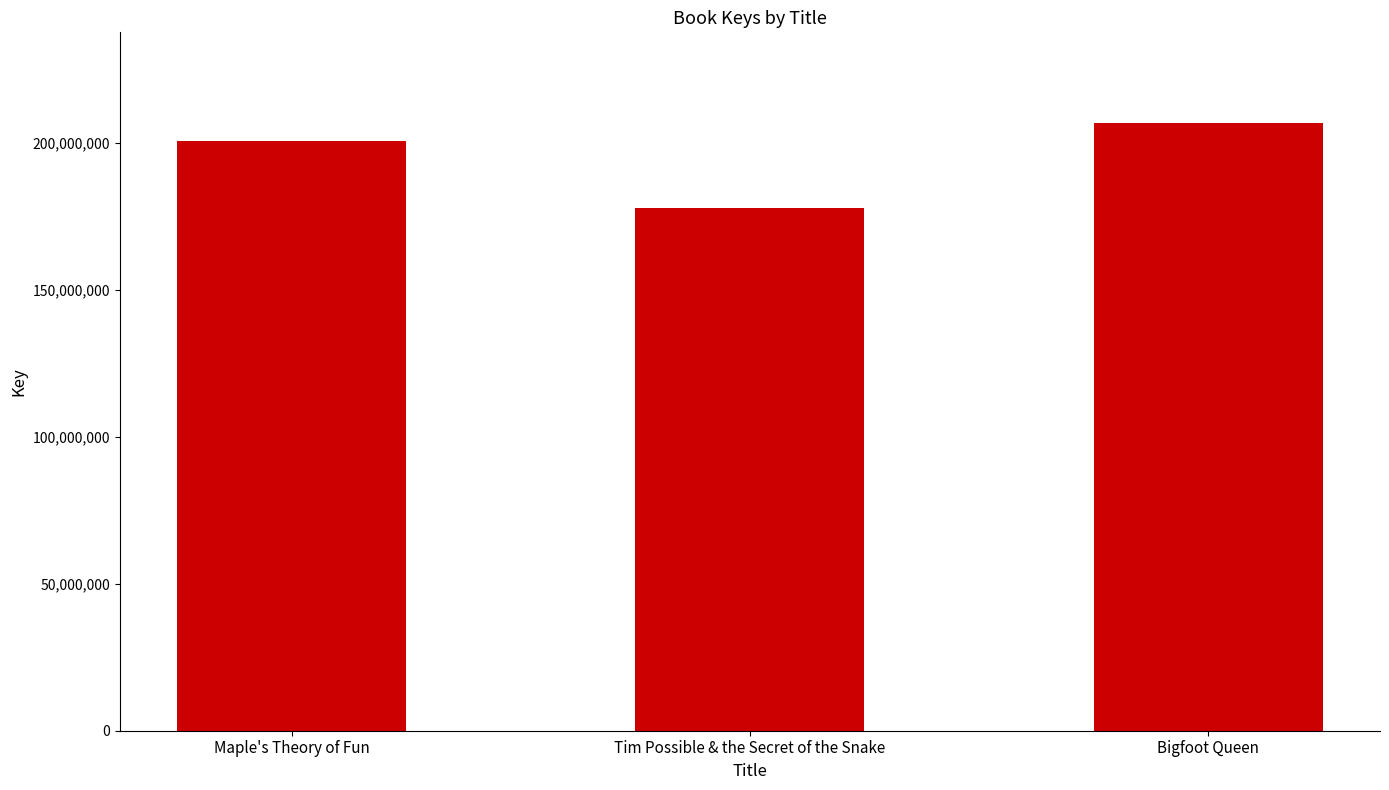

What is the smallest value displayed?

178090662